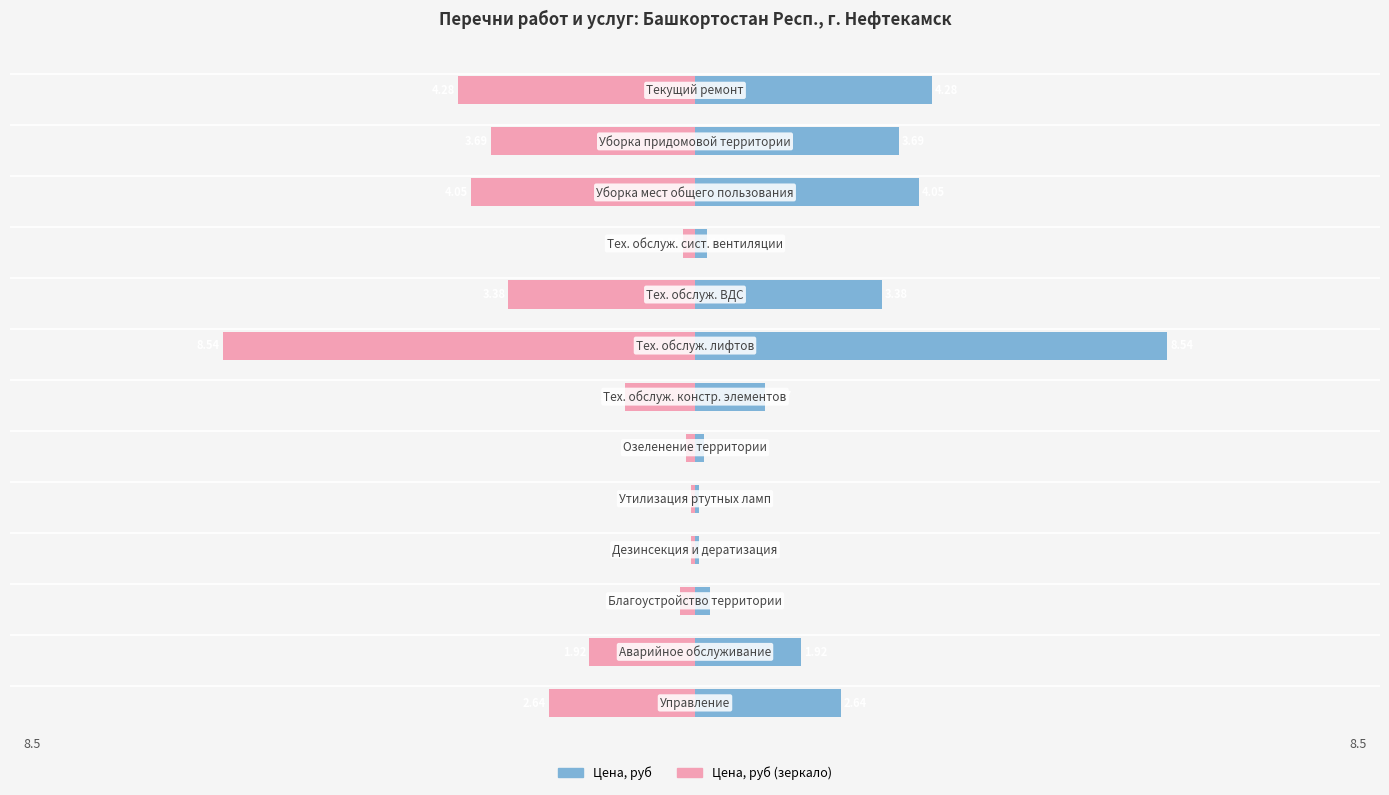

What is the spread (max minus min) of values at 5?

0.3